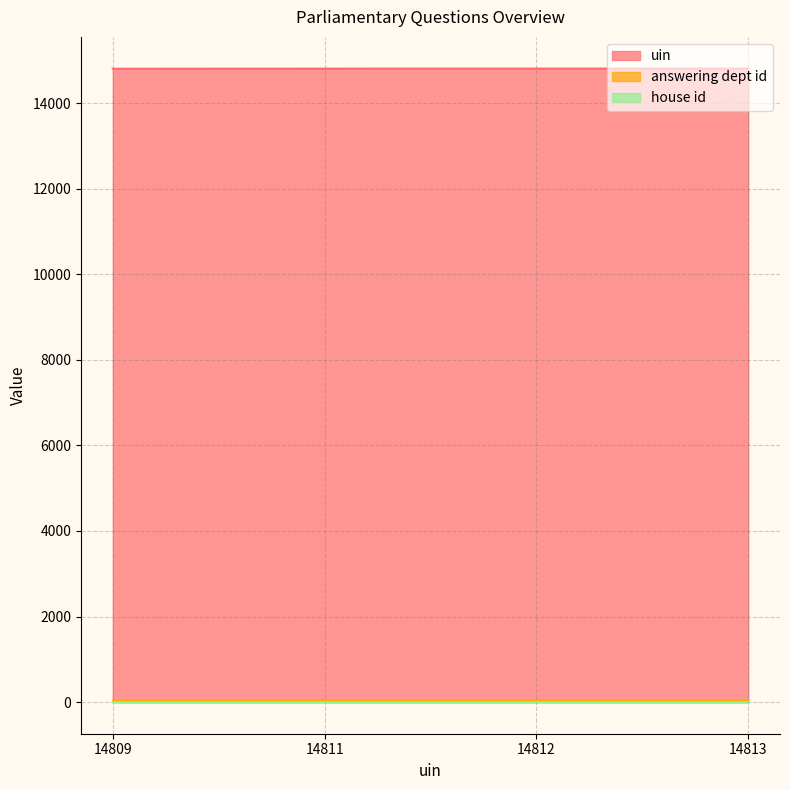

The house id series shows 0 at 2020-02-17. True or false?

False